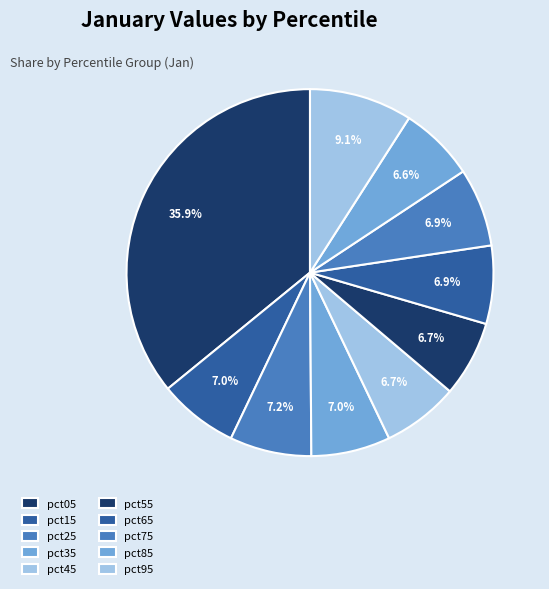

How many slices are in this pie chart?

10